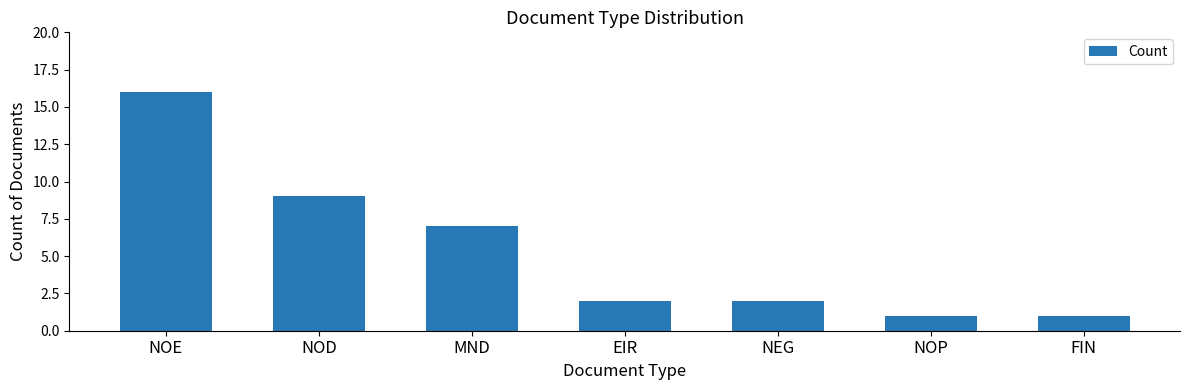

The chart shows a value of 27 at NOE. True or false?

False